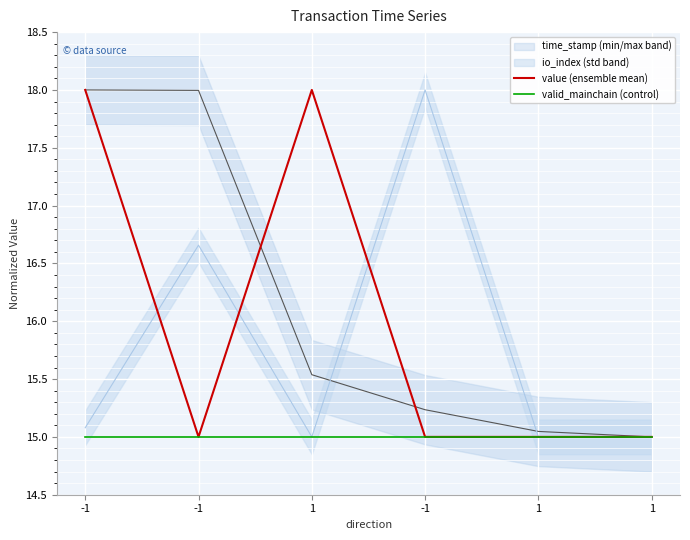

True or false: value (ensemble mean) and valid_mainchain (control) intersect in this chart.

False